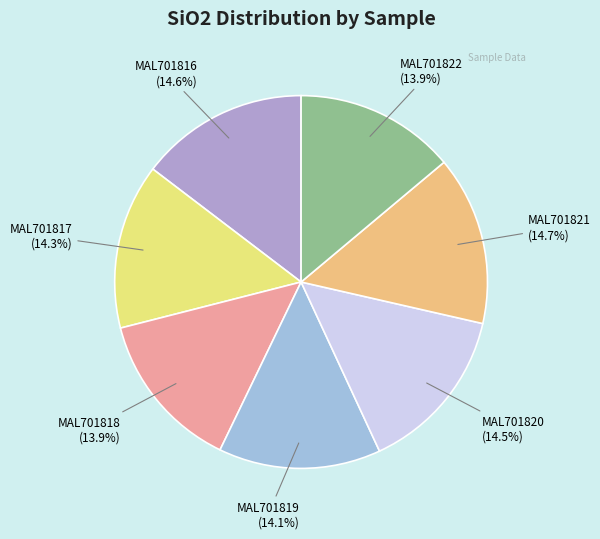

Count the number of slices in the pie.

7